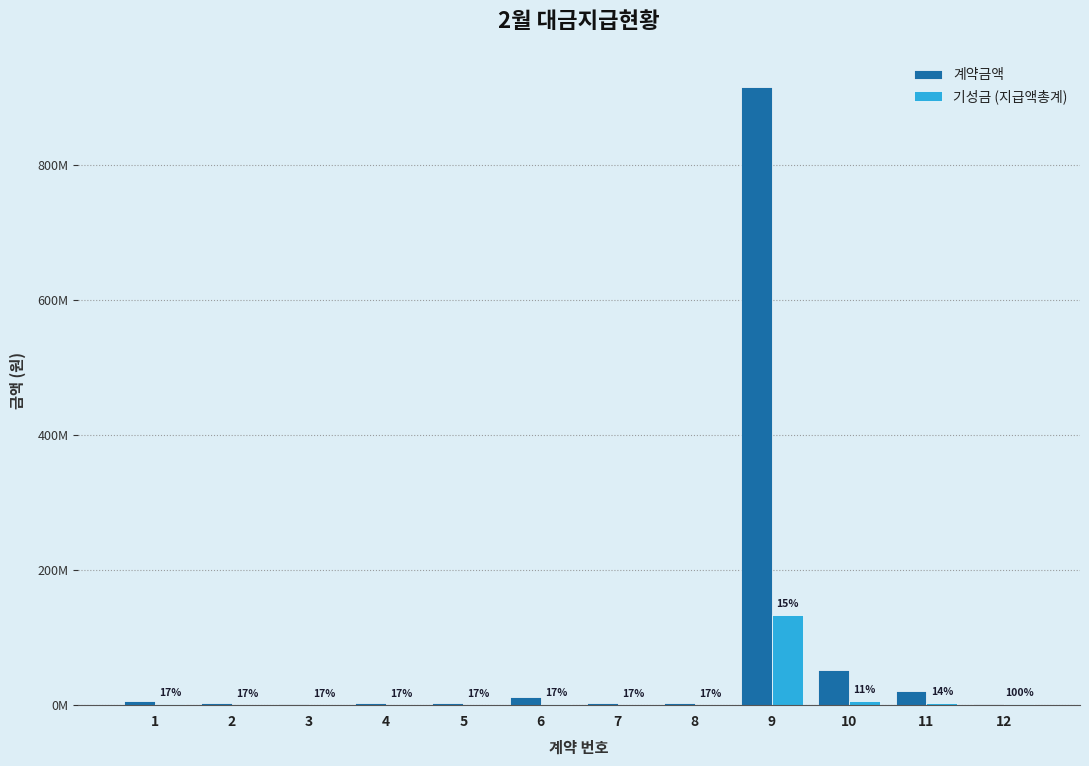

What are all the series names shown in the legend?

계약금액, 기성금 (지급액총계)